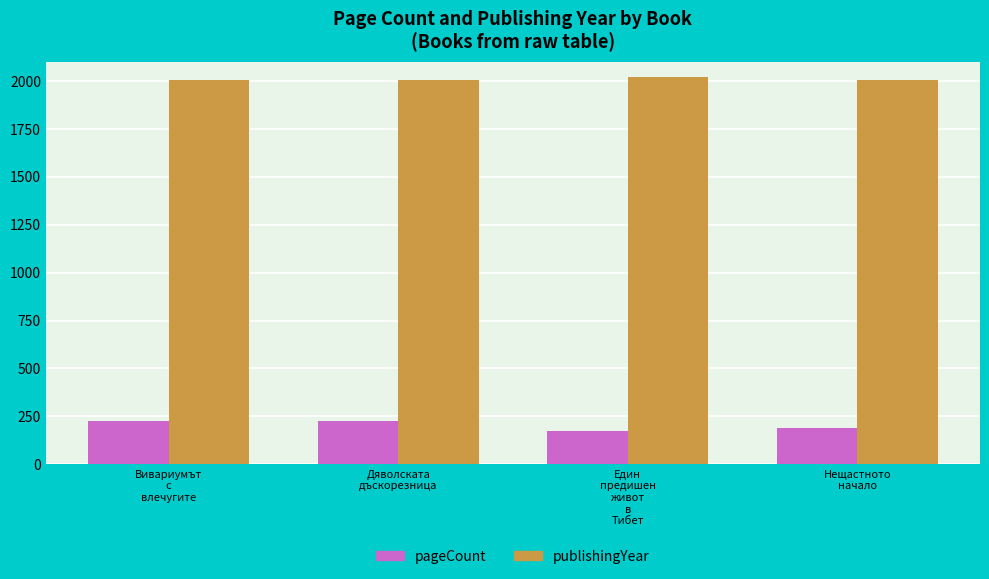

How many groups of bars are there?

4